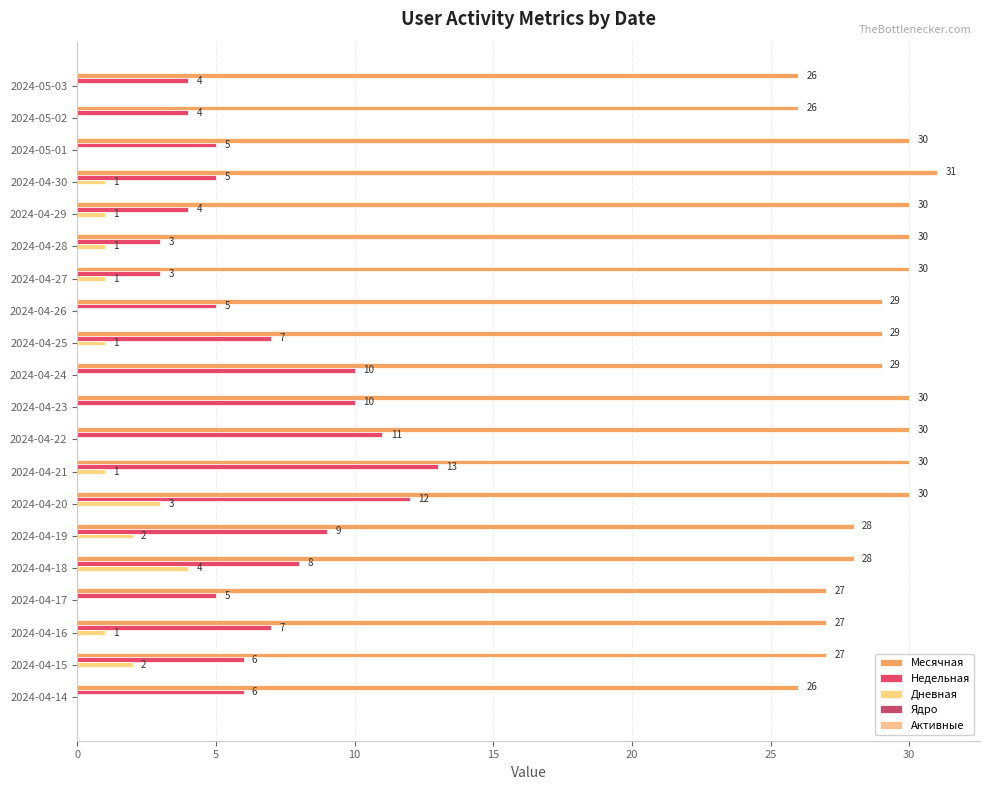

How many series are shown in this chart?

3